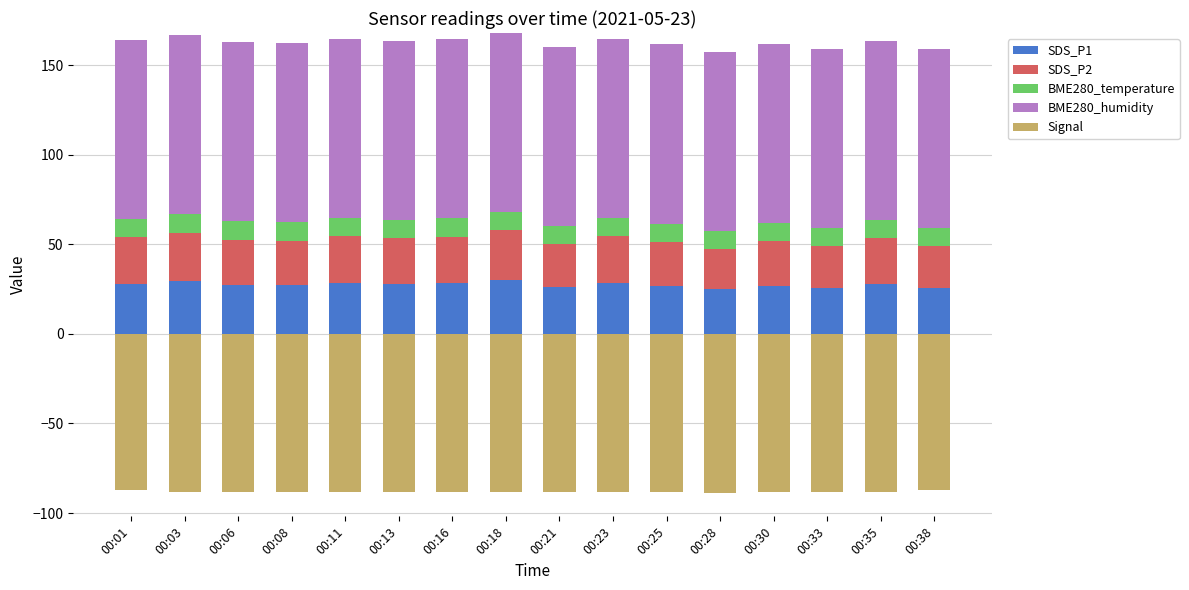

Which label corresponds to the largest value in the chart?

00:01